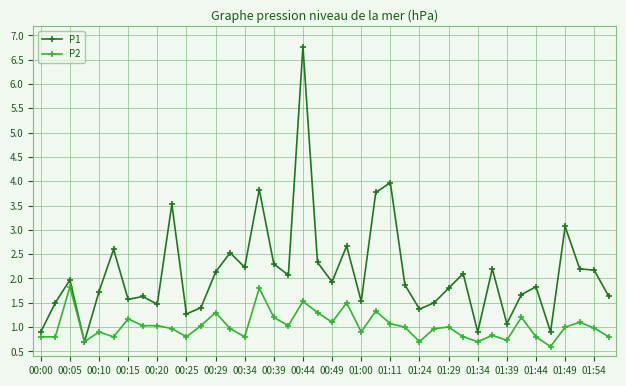

True or false: P1 has more than 2 interior local peaks.

True